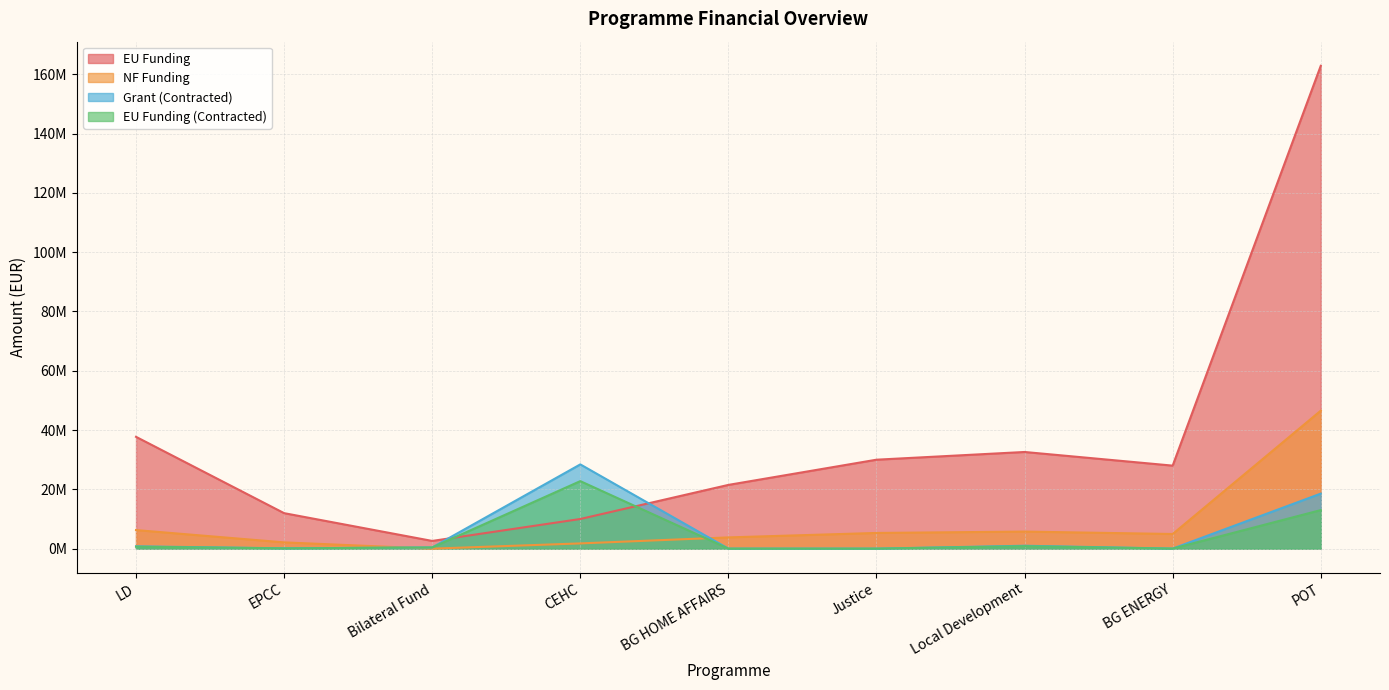

Where is the first local maximum for EU Funding (Contracted)?

CEHC